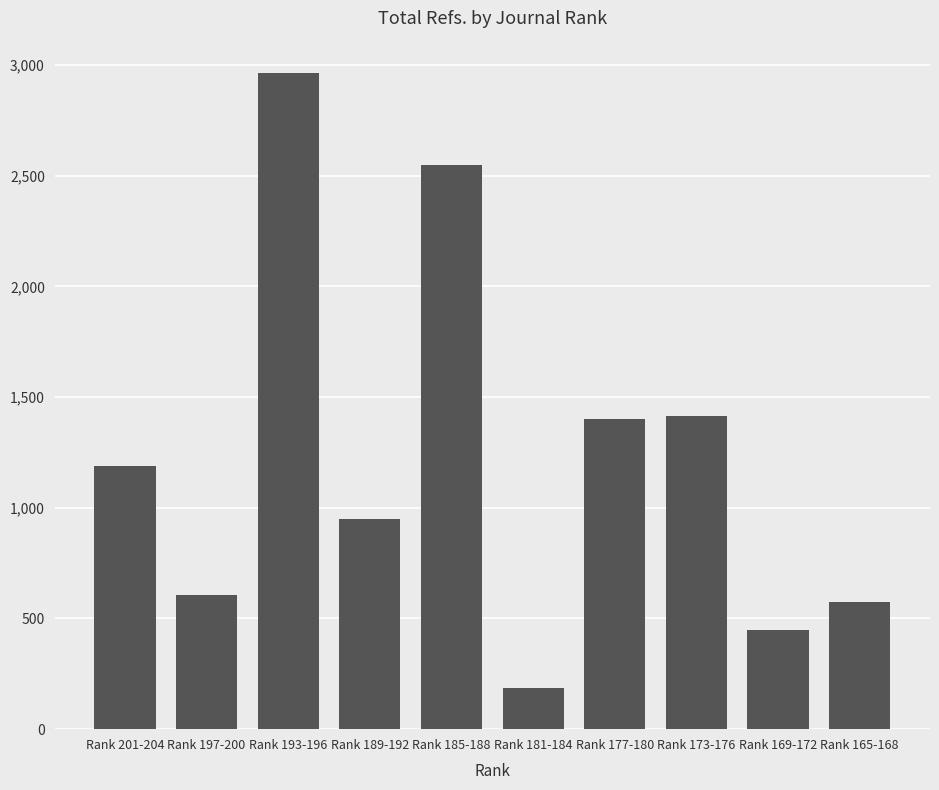

What is the ratio of the value at Rank 201-204 to the value at Rank 165-168?

2.1